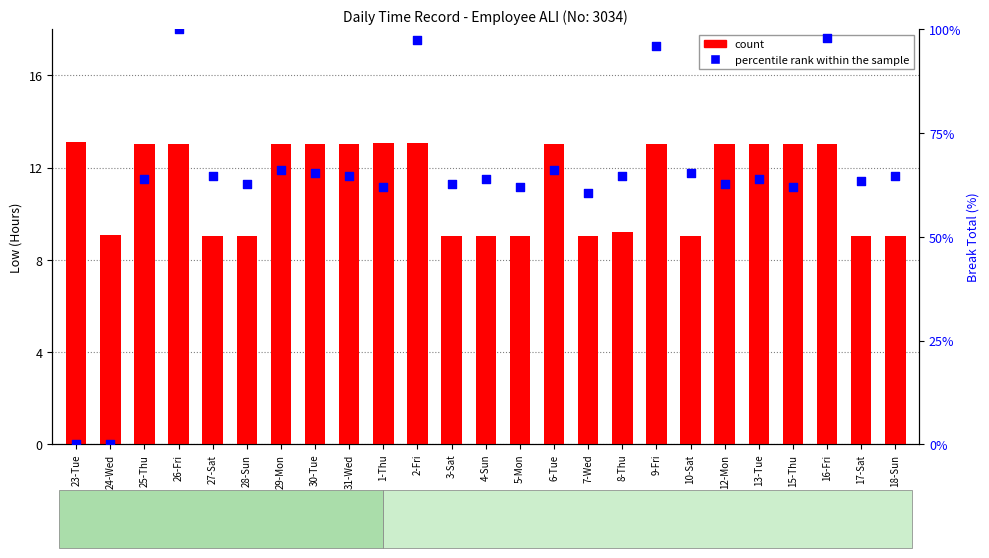

What are all the series names shown in the legend?

count, percentile rank within the sample